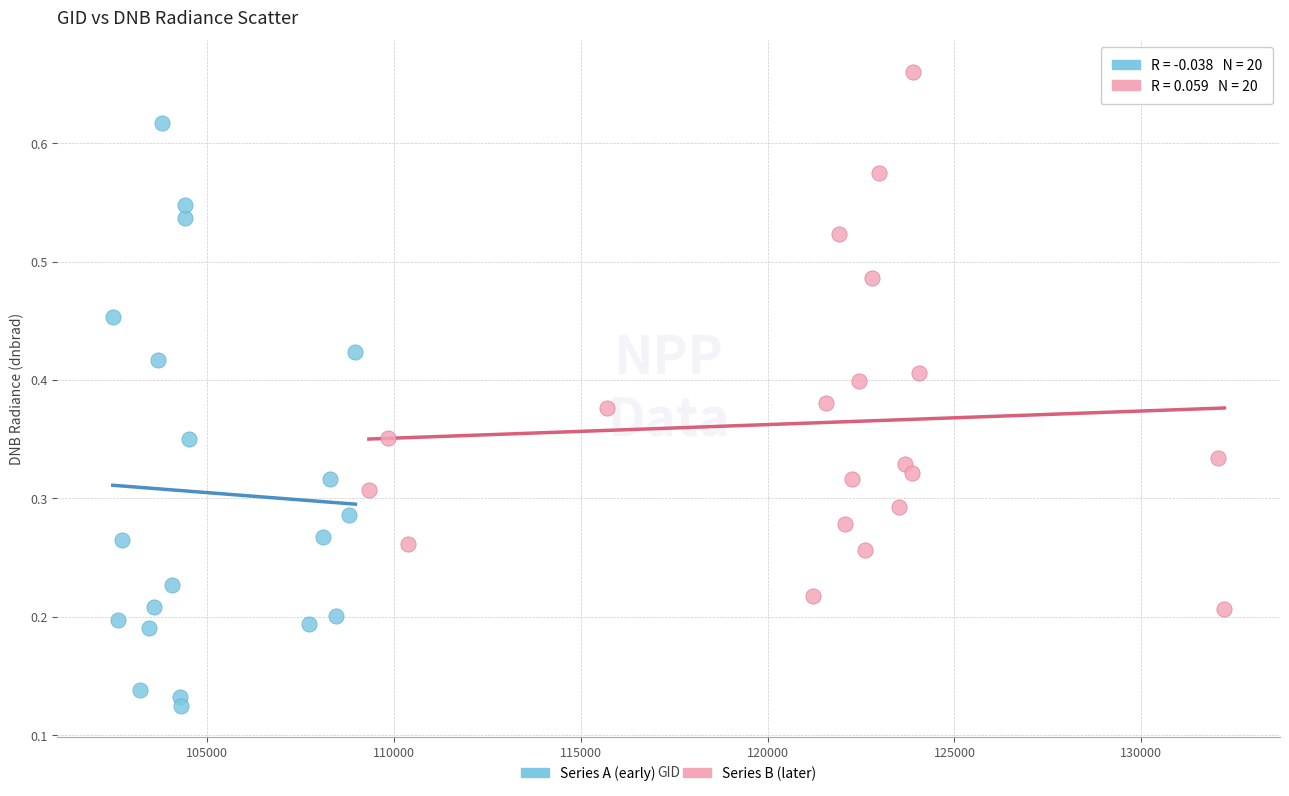

Which series has the largest Y range (max minus min)?

Series A (early)